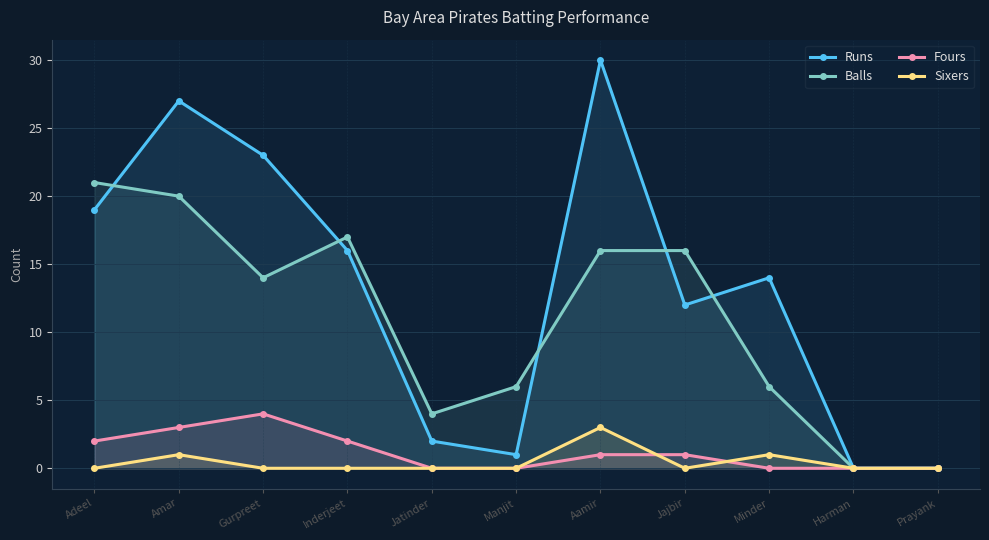

Count the Sixers values in the range 0 to 1.

10